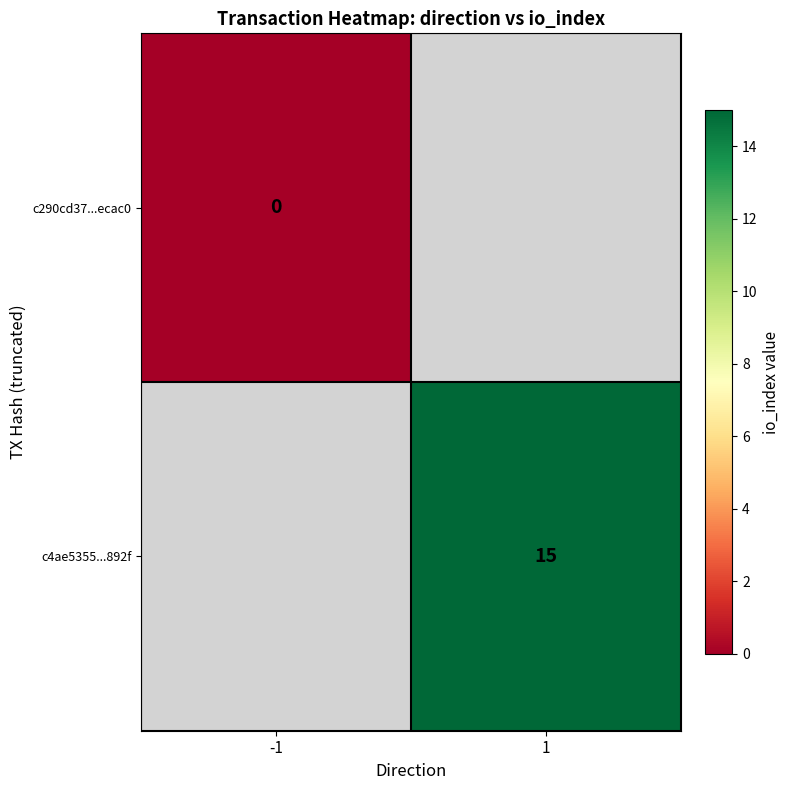

The c4ae5355...892f series shows 8 at 1. True or false?

False